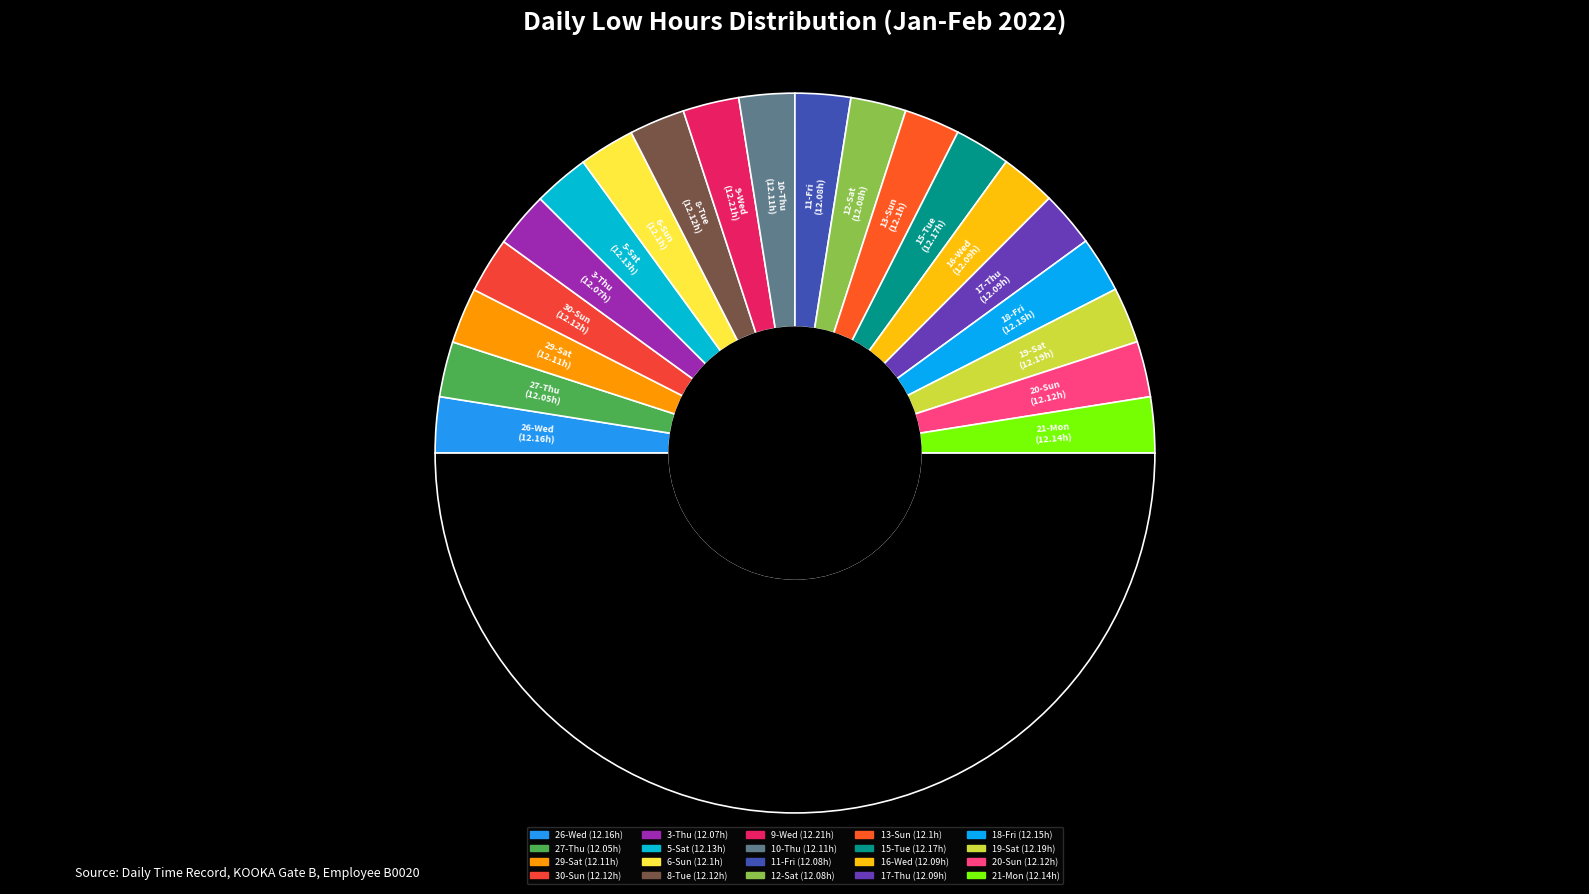

Which category has the biggest portion of the pie?

9-Wed